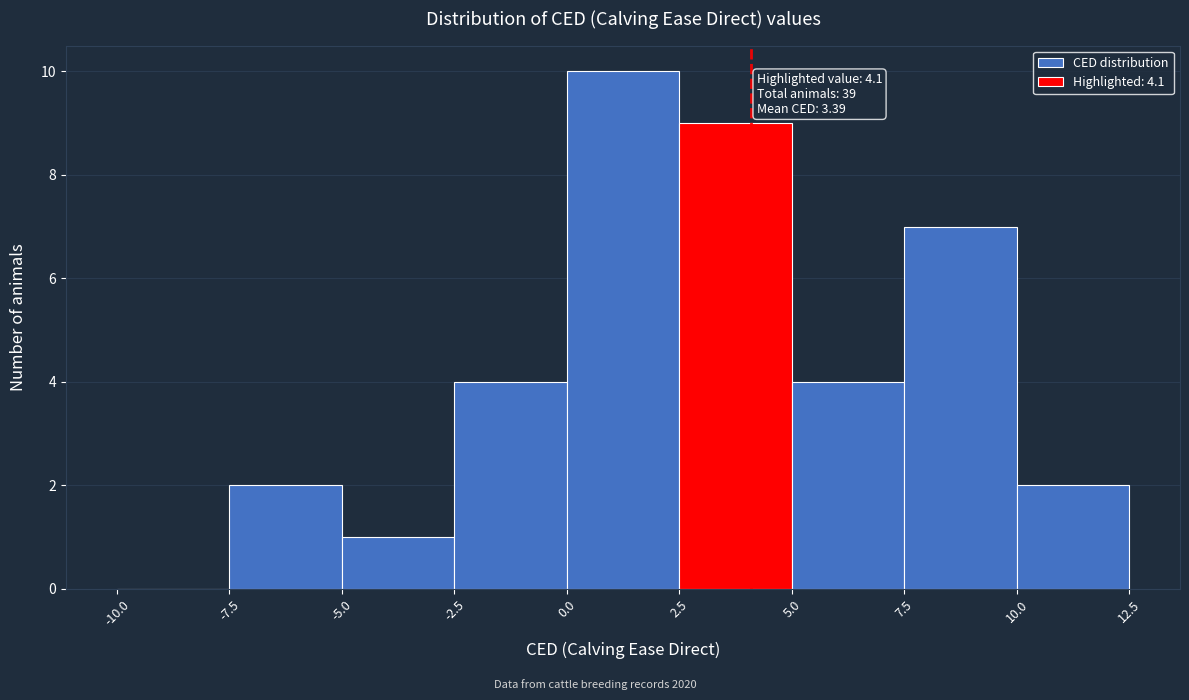

Which range on the x-axis has the tallest bar?

0.0 to 2.5